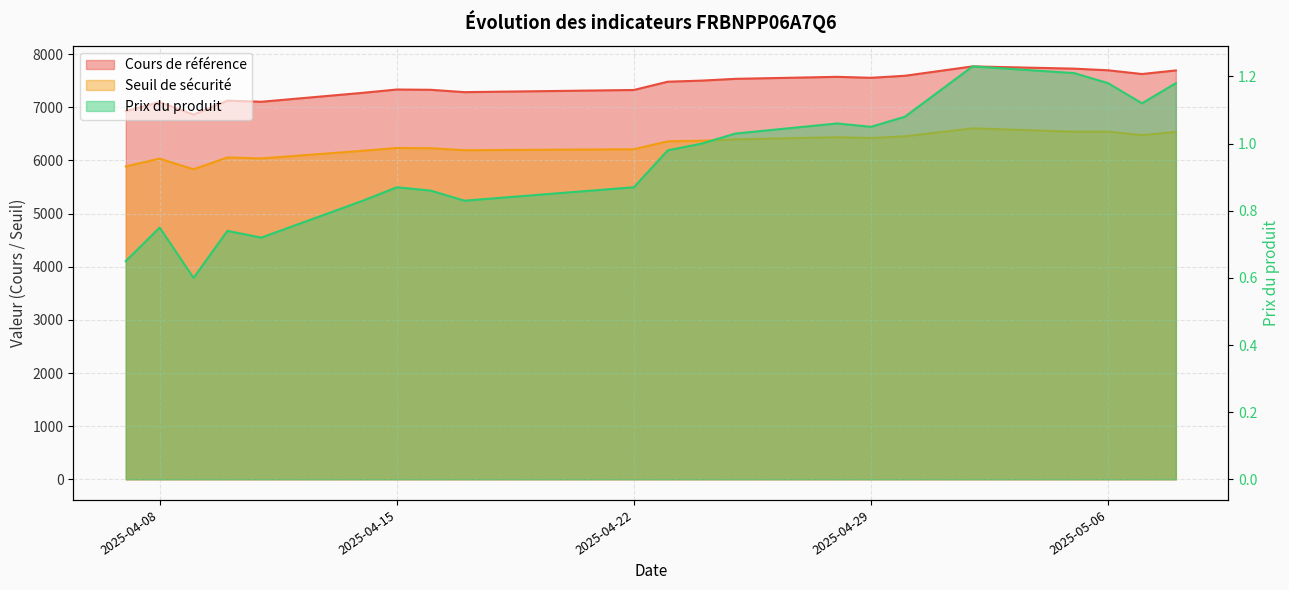

What is the smallest value displayed?

0.6